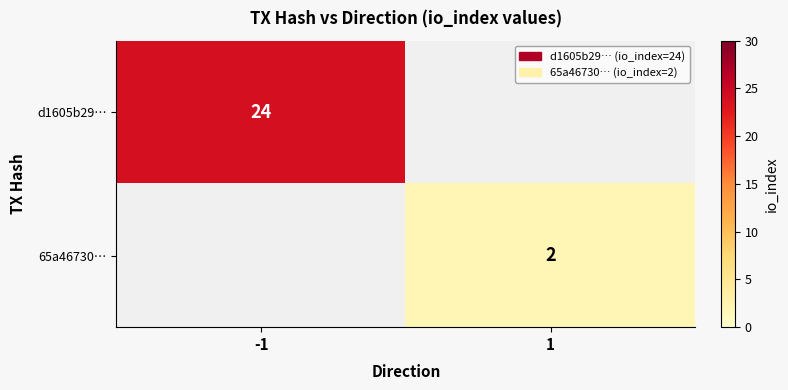

The 65a46730… series shows 2 at 1. True or false?

True